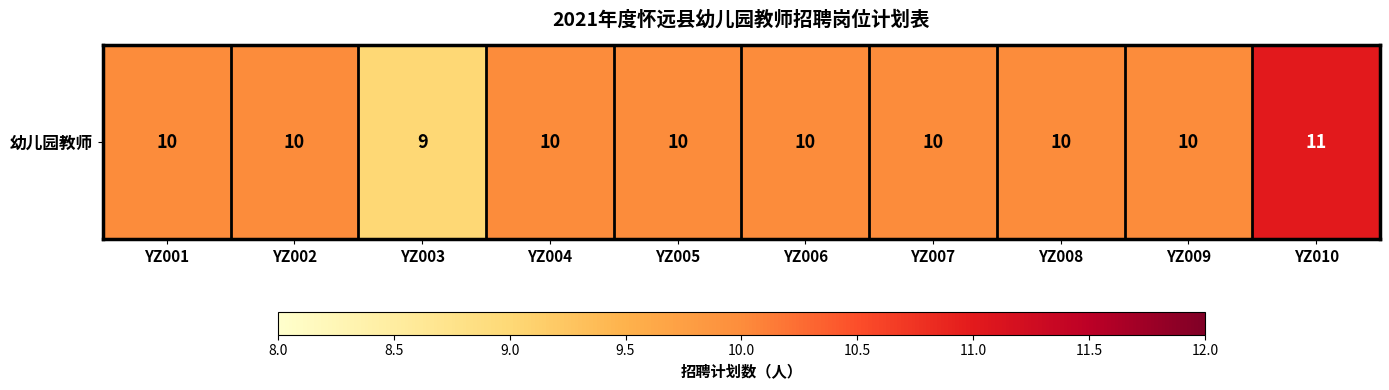

List the labels in order of value, smallest first.

YZ003, YZ001, YZ002, YZ004, YZ005, YZ006, YZ007, YZ008, YZ009, YZ010